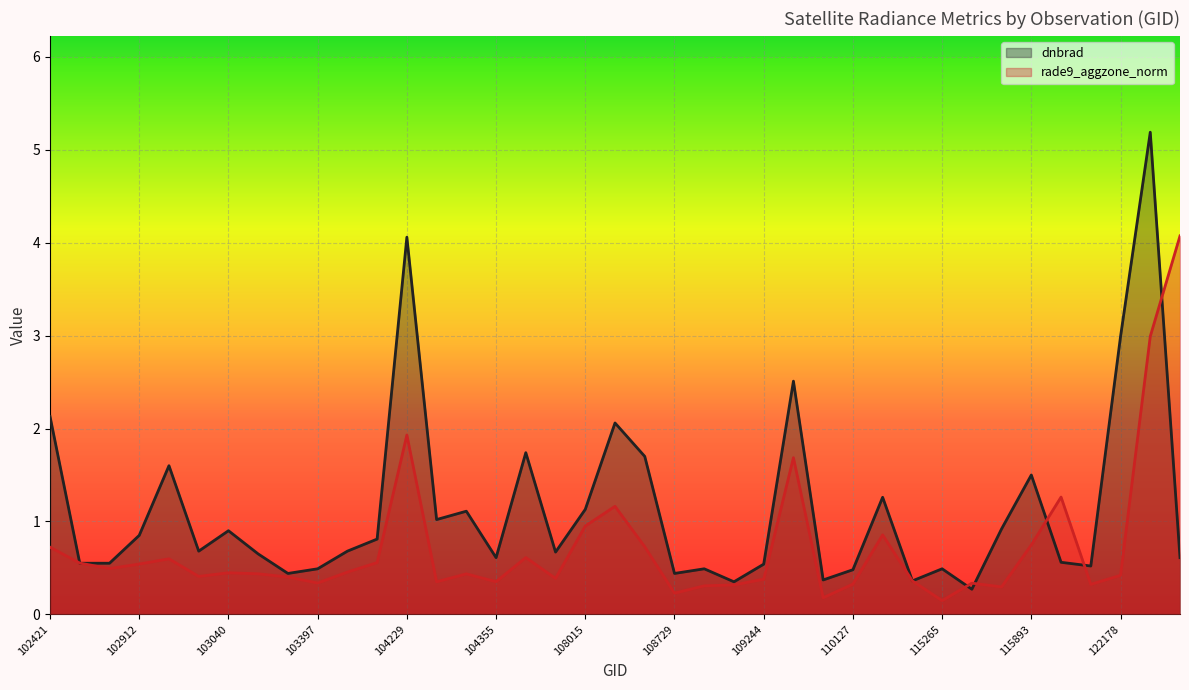

What is the total value across all series at 110127?

0.8